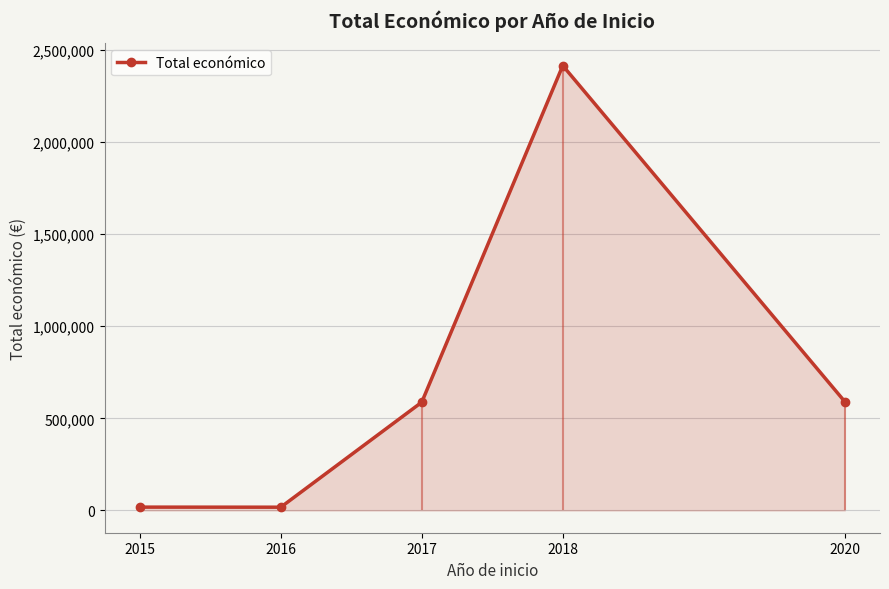

What is the change in value from 2016 to 2020?

+573109